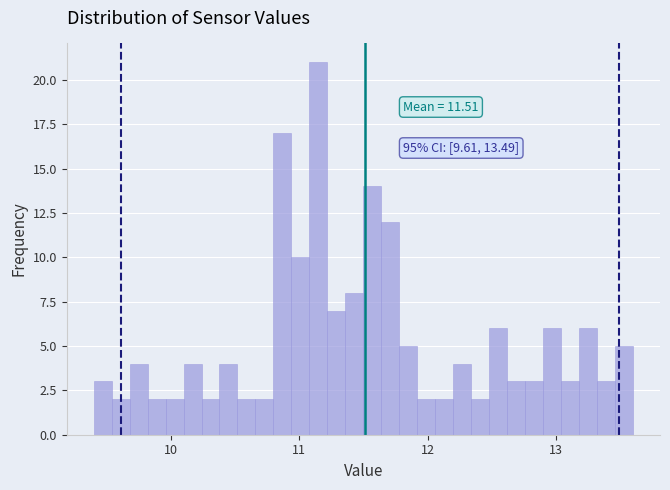

Read against the x-axis, roughly where is the centre of the tallest bar?

11.2